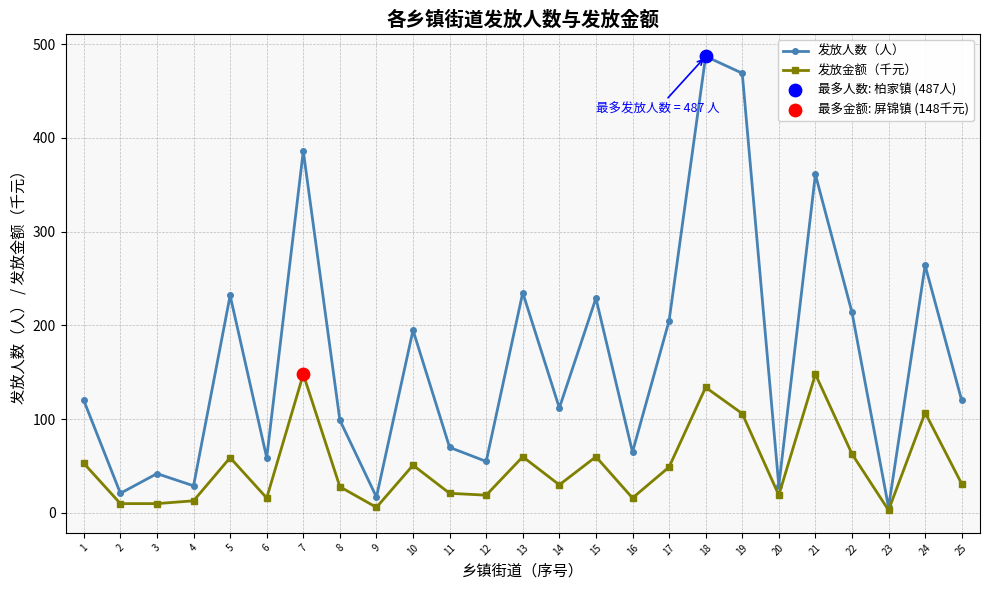

Which series has the largest total across all categories?

发放人数（人）